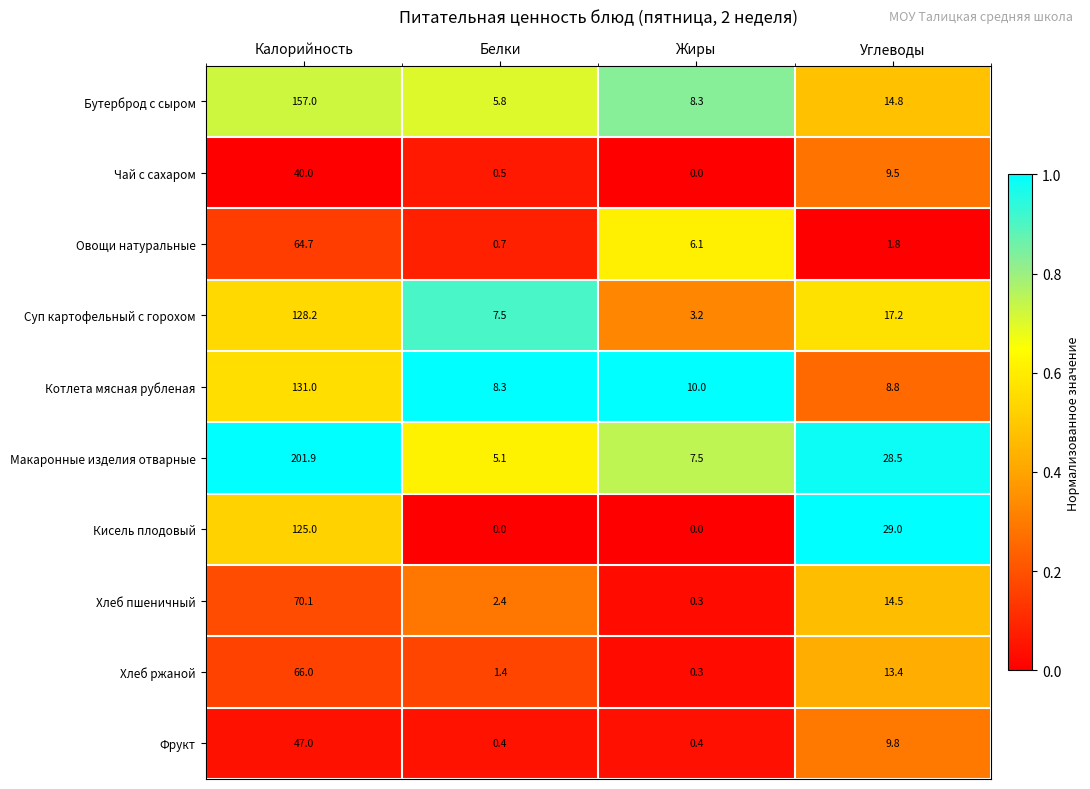

What is the difference between the second highest and second lowest values in the Овощи натуральные series?

4.3